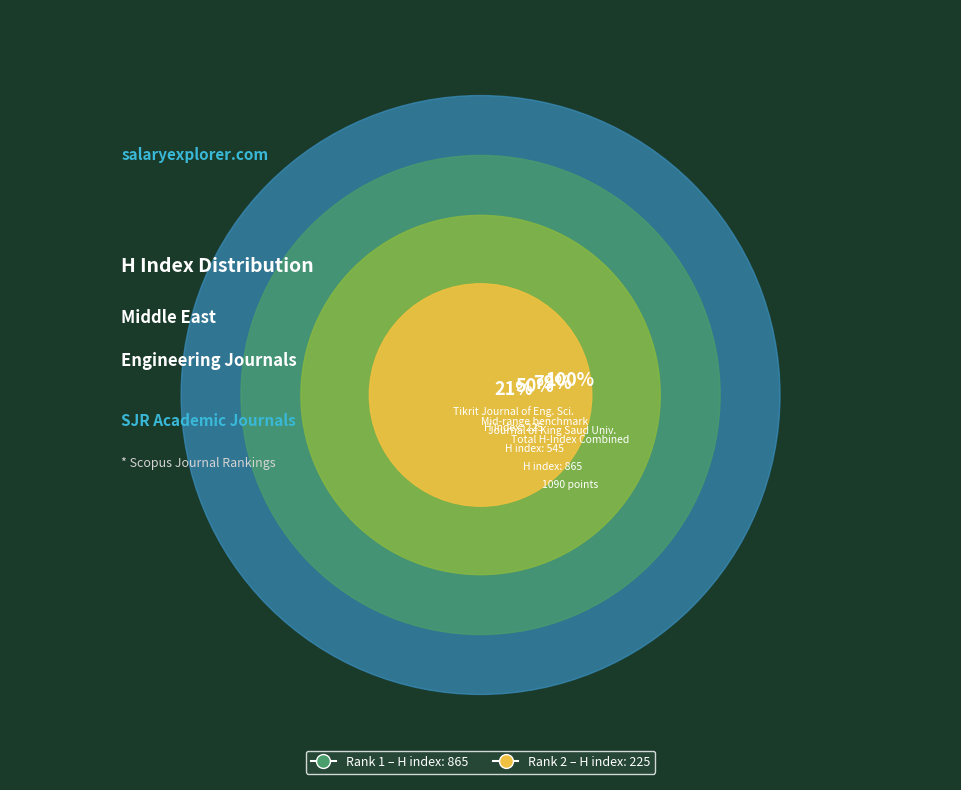

How many slices are in this pie chart?

2